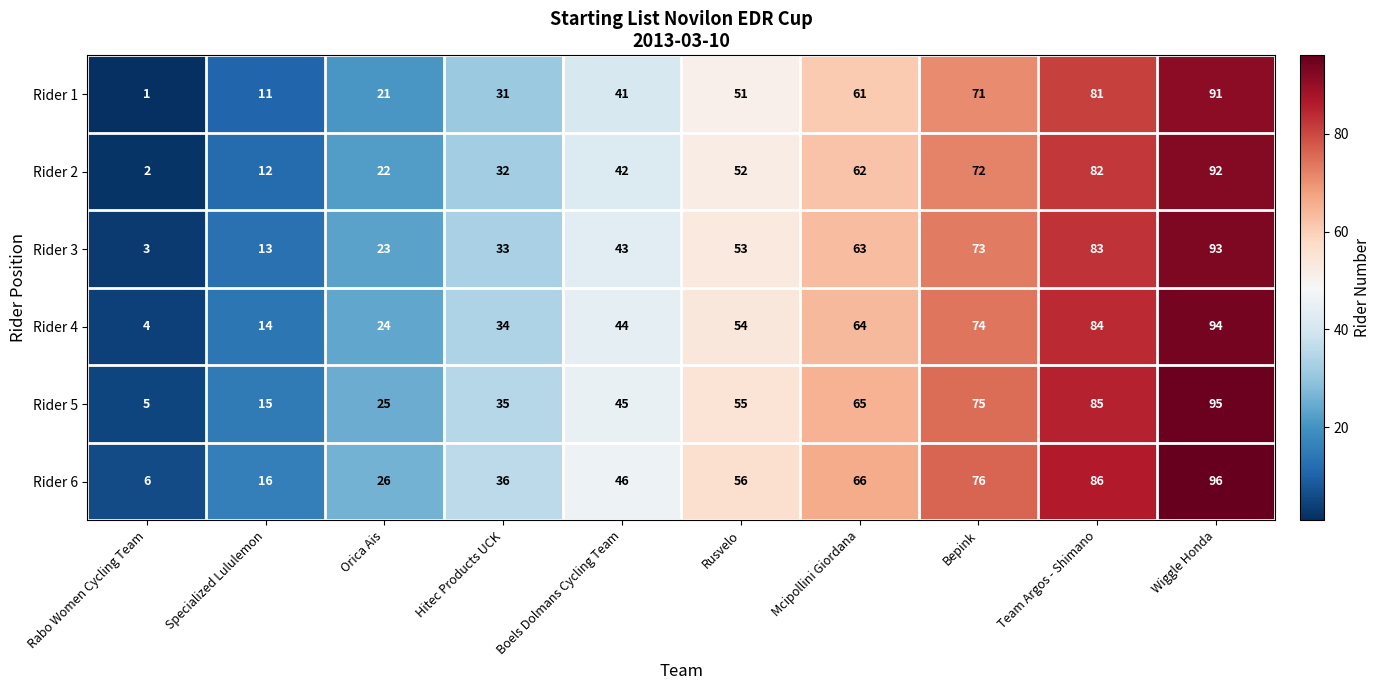

What is the maximum value shown in the chart?

96